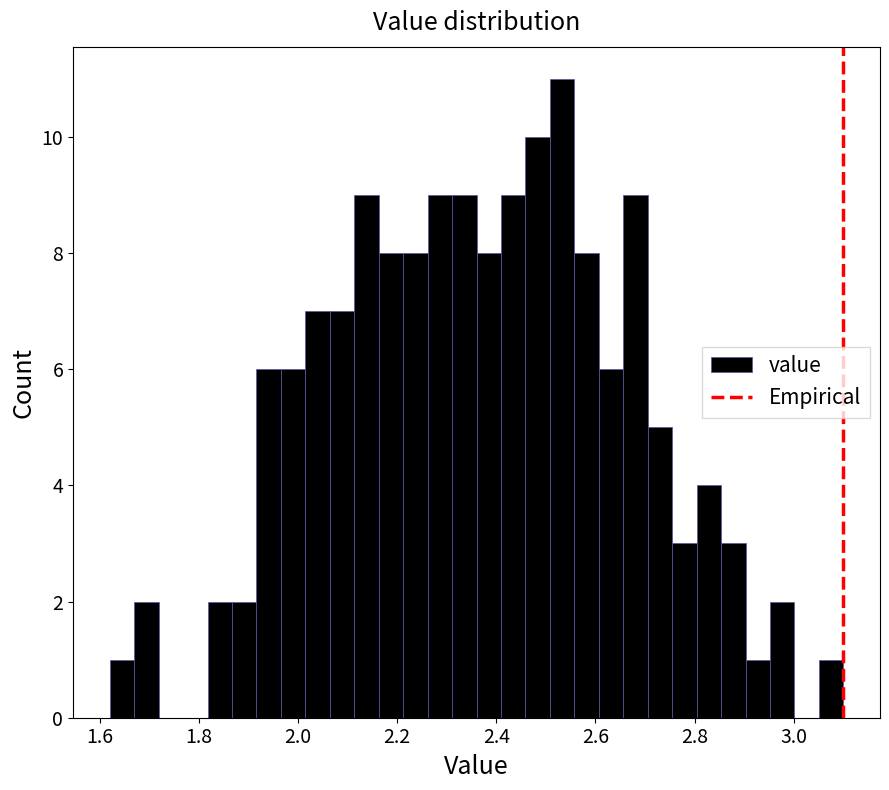

Around what value on the x-axis is the tallest bar? Give the approximate position of its centre, as read against the axis.

2.54